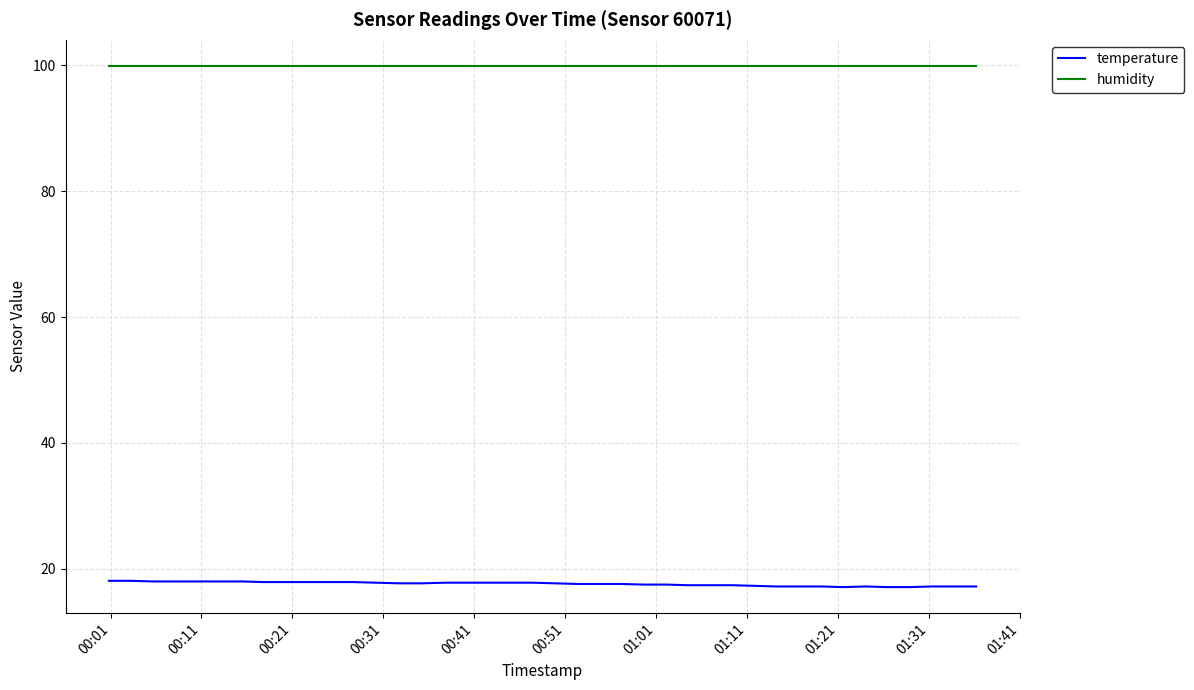

List the series in order of their overall mean, lowest first.

temperature, humidity